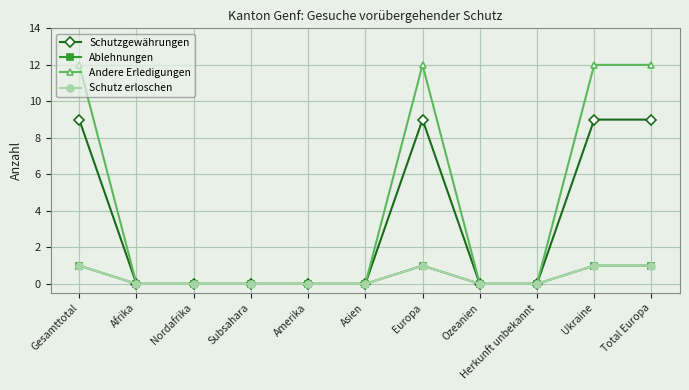

What is the total value across all series at Gesamttotal?

23